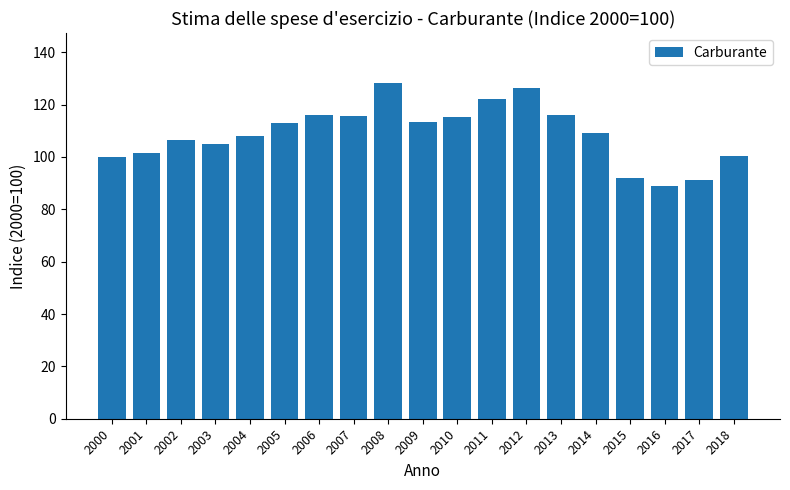

How many data points does each series have?

19